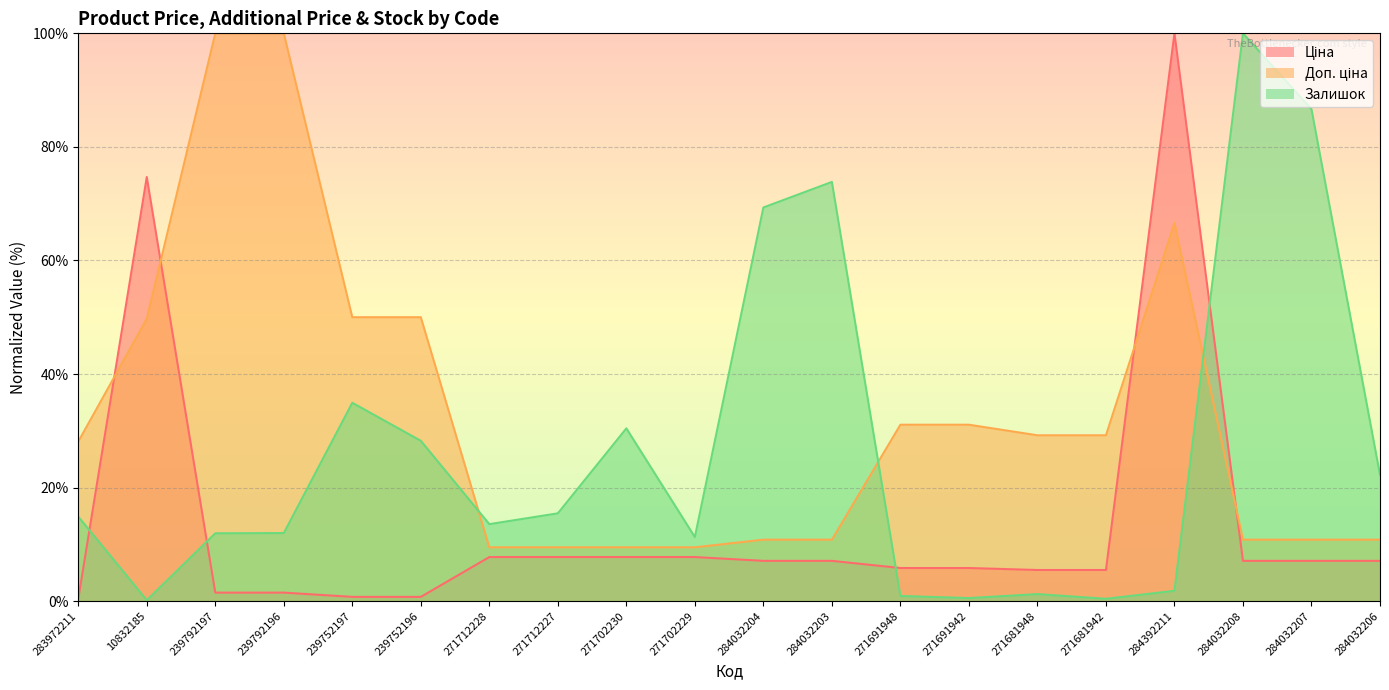

What is the approximate value of Ціна at 271702229?

7.8